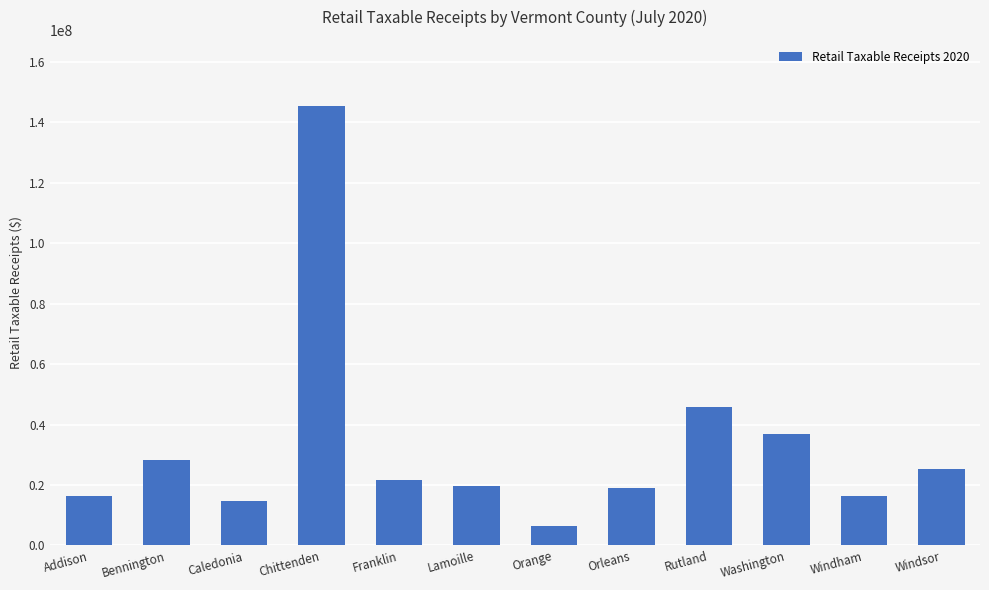

Approximately how many times larger is the value at Caledonia compared to Windham?

0.9